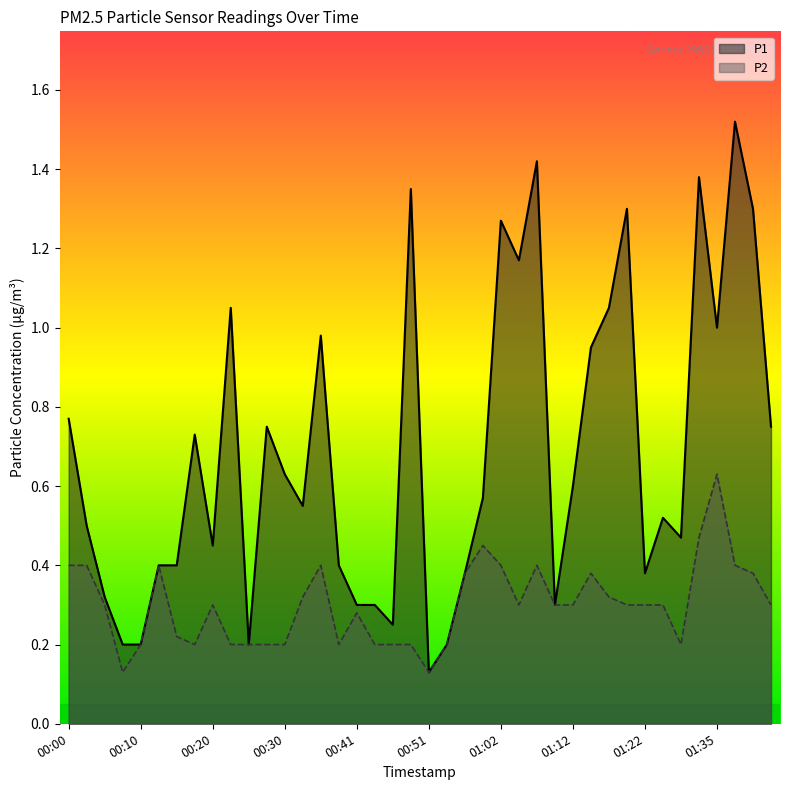

How many interior local valleys does the P1 series have?

10